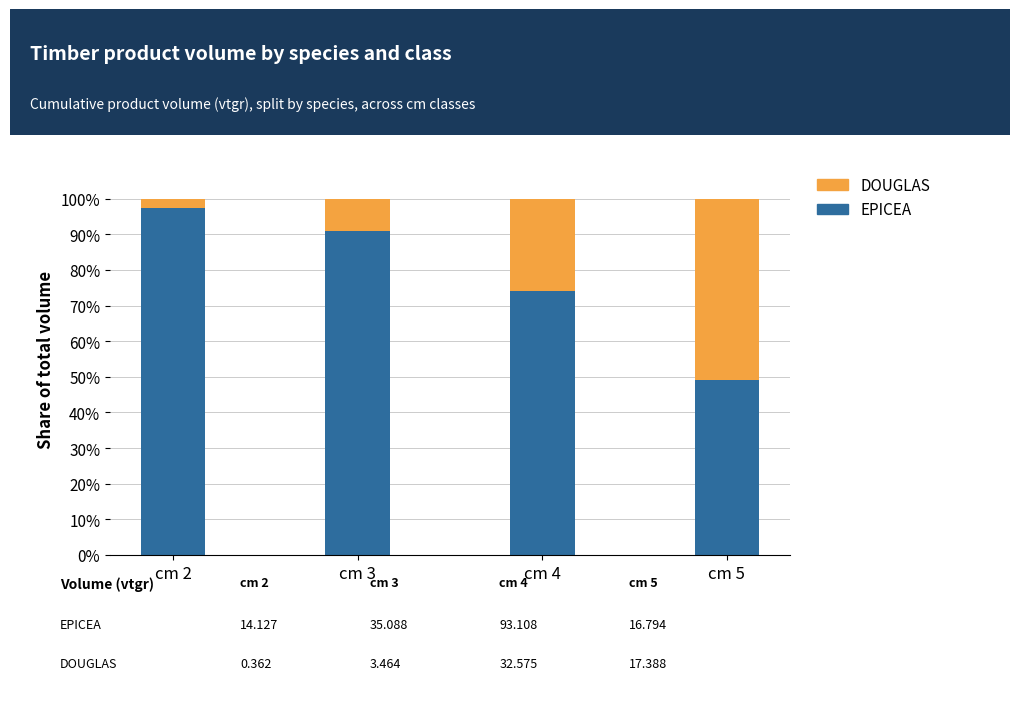

The value of EPICEA at cm 3 is 34.6. True or false?

False